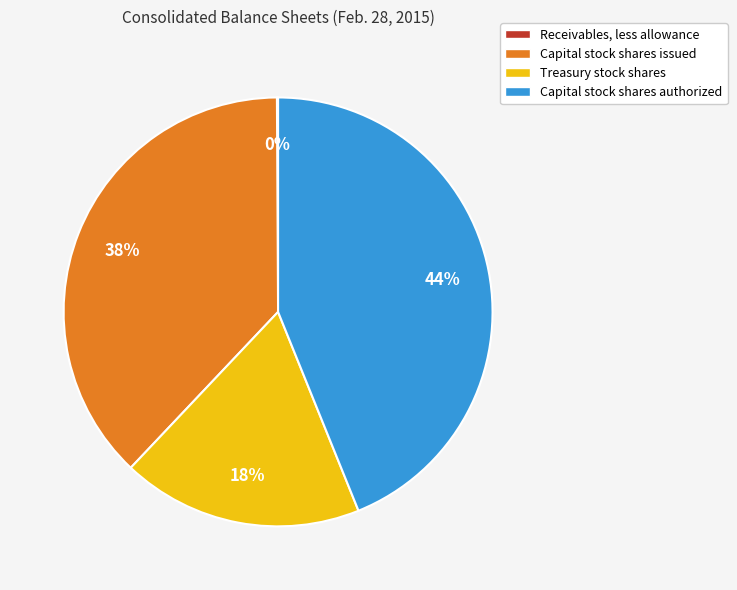

To the nearest percent, what percentage of the pie is Capital stock shares authorized?

44%